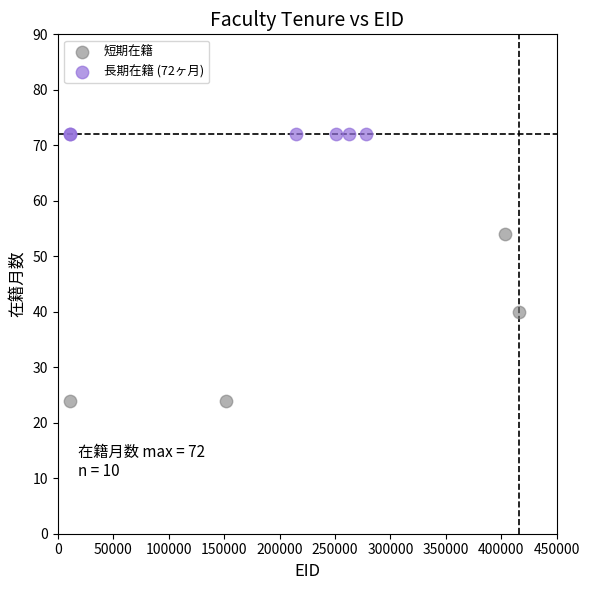

Which series reaches the maximum Y coordinate?

長期在籍 (72ヶ月)